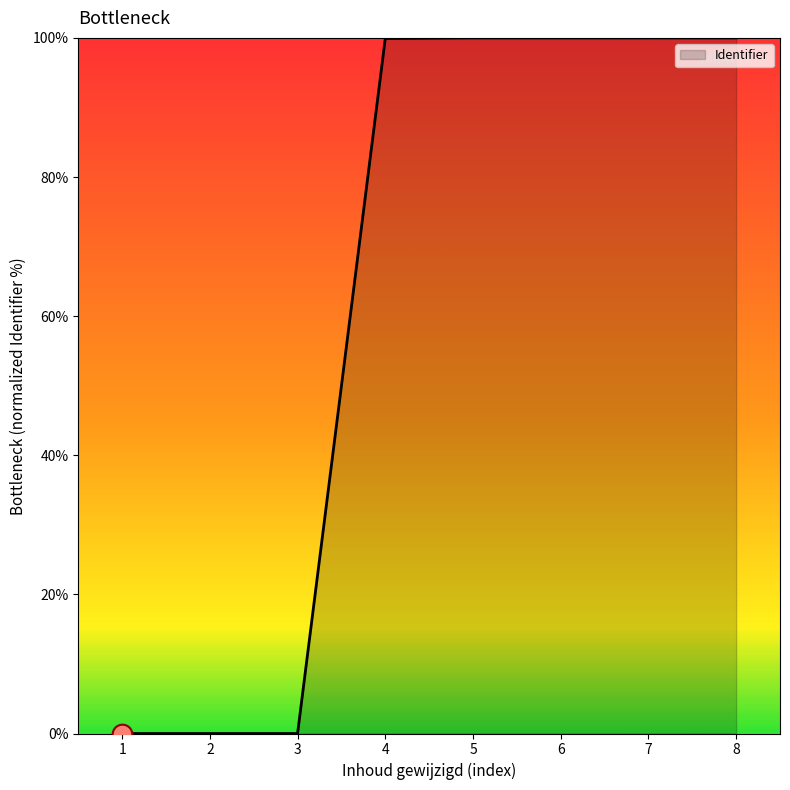

What is the change in value from 1 to 6?

+100.0